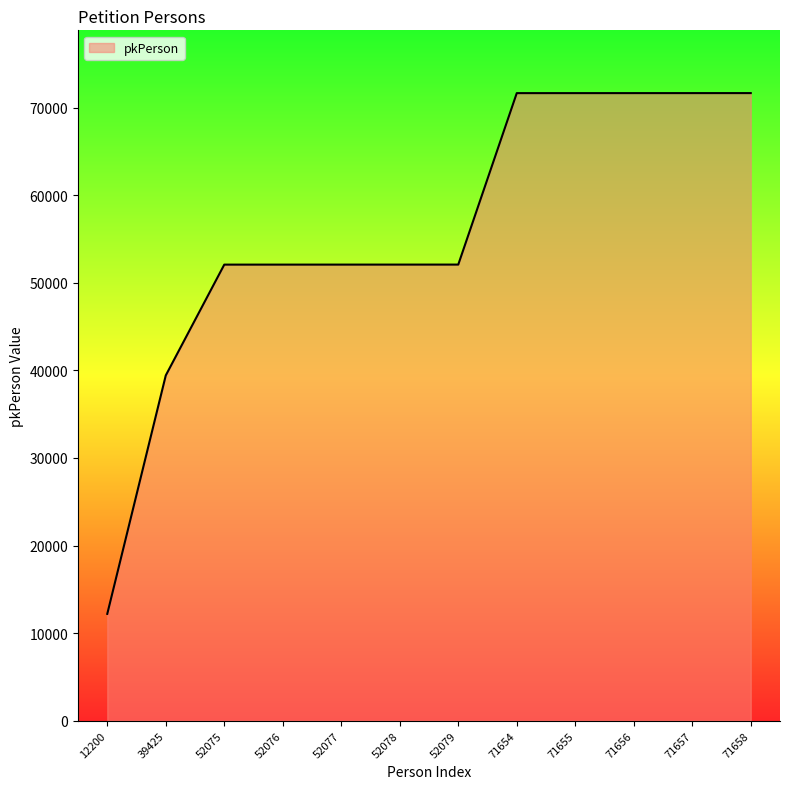

Where is the data nearest to the value 41929?

39425